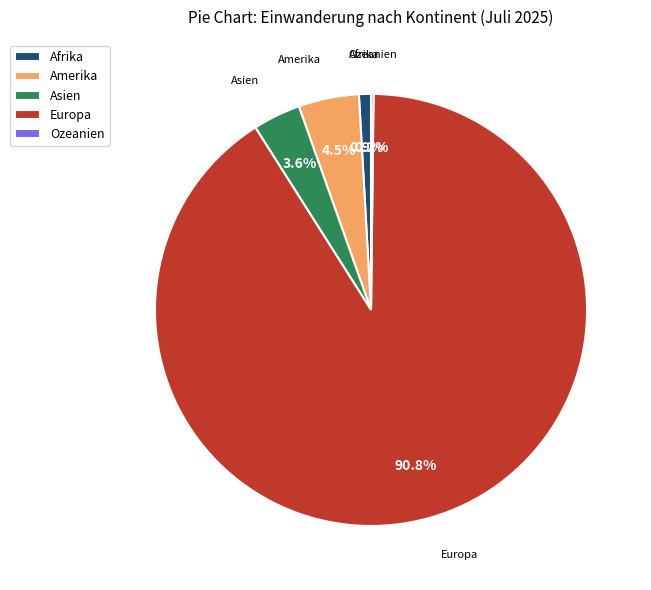

Which slice represents more than half of the pie?

Europa